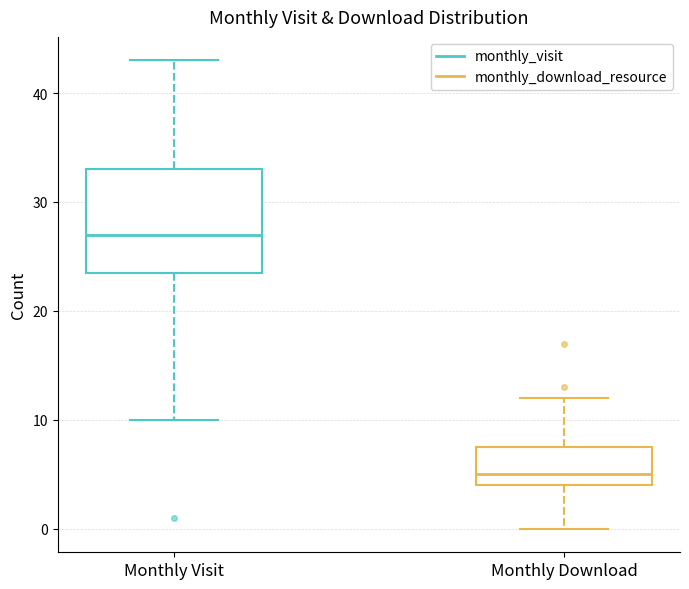

Which box is the tallest, from its lower edge to its upper edge?

Monthly Visit